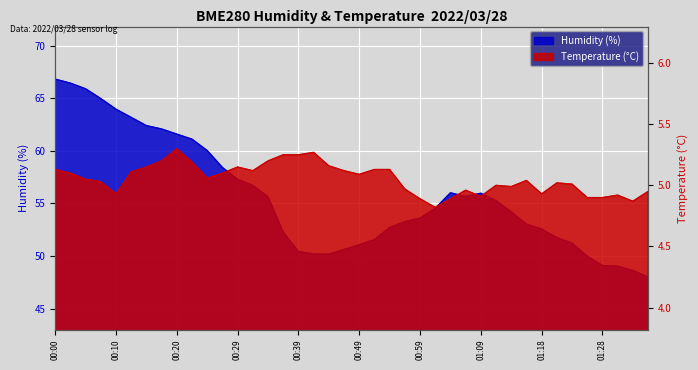

The value of BME280_temperature at 00:12 is 1.5. True or false?

False